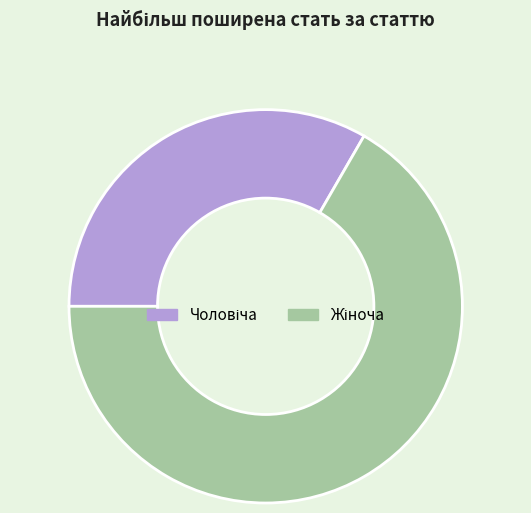

How many segments does this pie chart have?

2